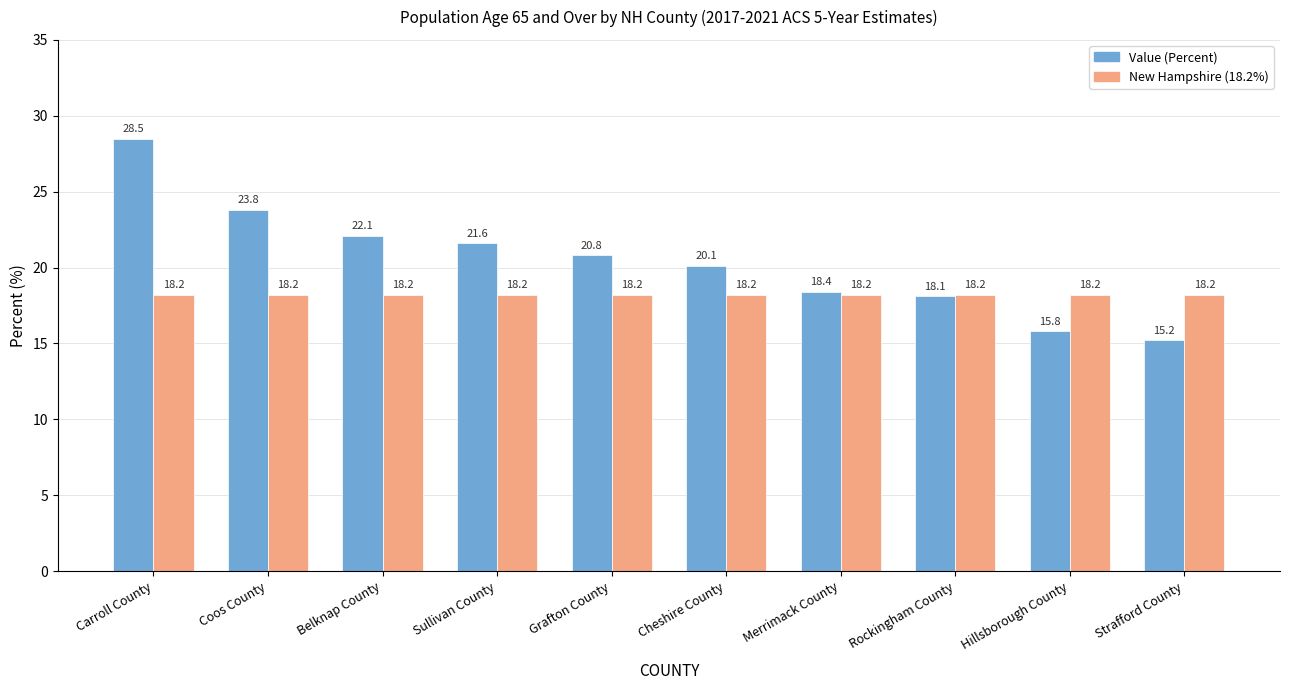

What is the approximate value of Value (Percent) at Carroll County?

28.5